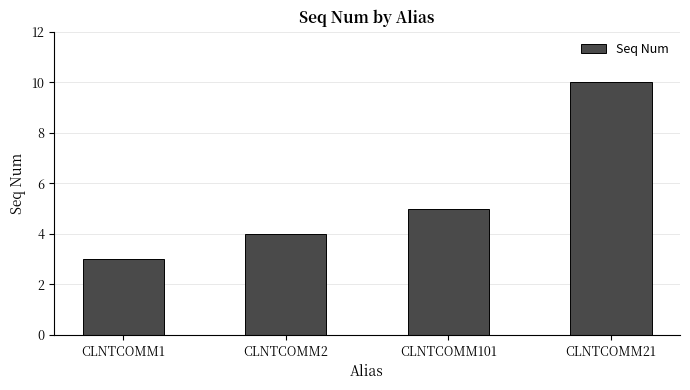

Reading left to right, extract all data points from this chart.

3	4	5	10